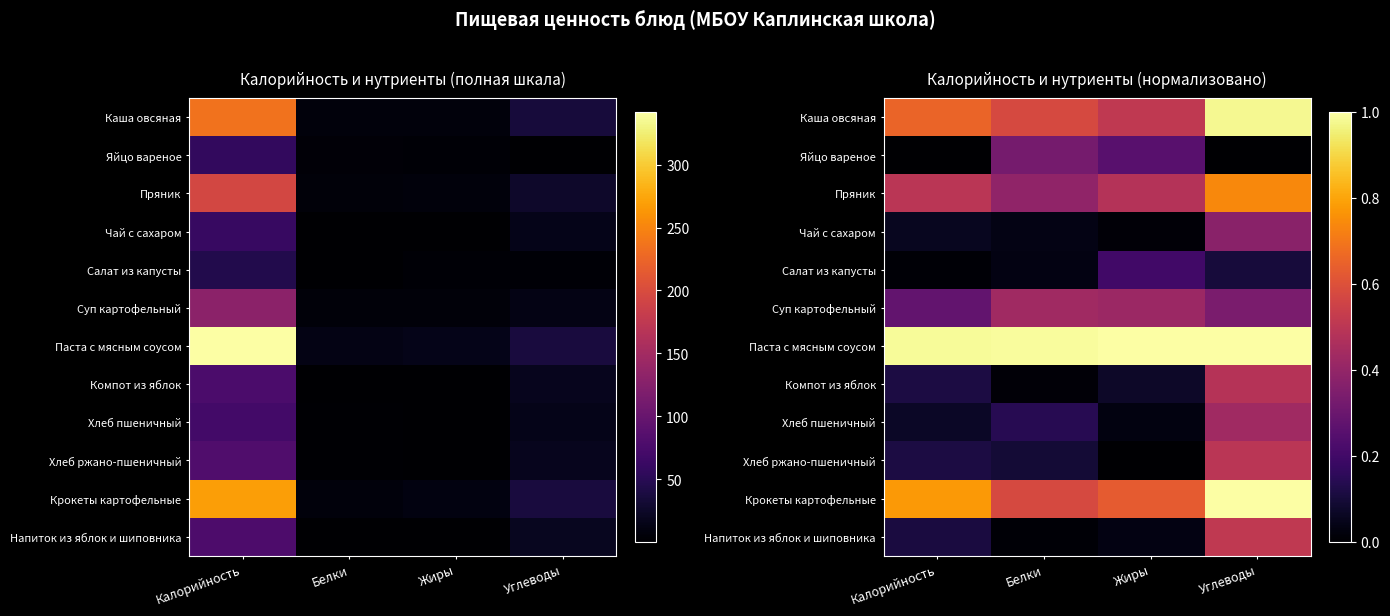

Is the value of Крокеты картофельные at Калорийность greater than the value of Каша овсяная at Жиры?

Yes